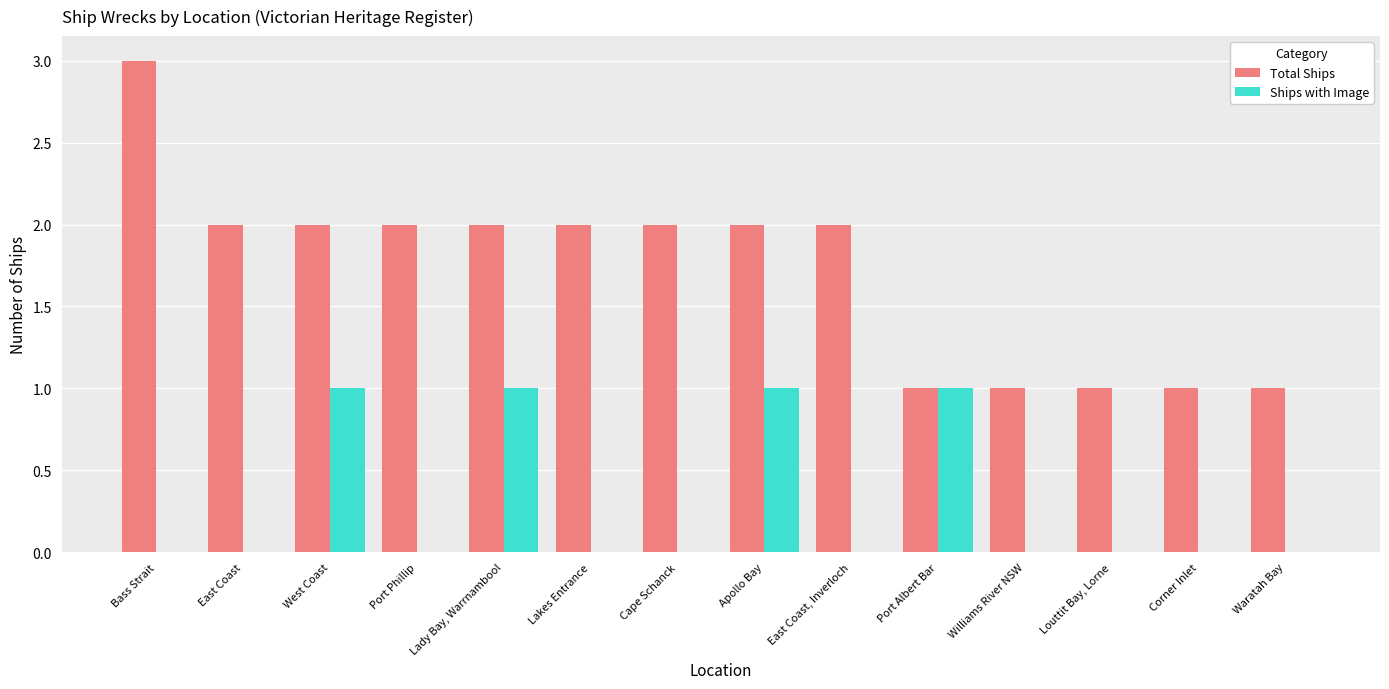

How many groups of bars are there?

14